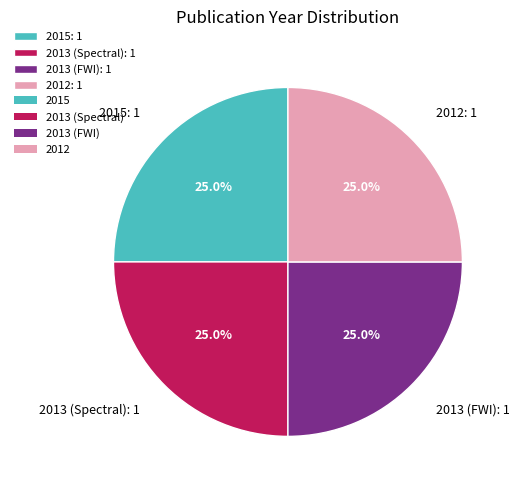

Approximately how many times larger is the value at 2013 (FWI): 1 compared to 2012: 1?

1.0